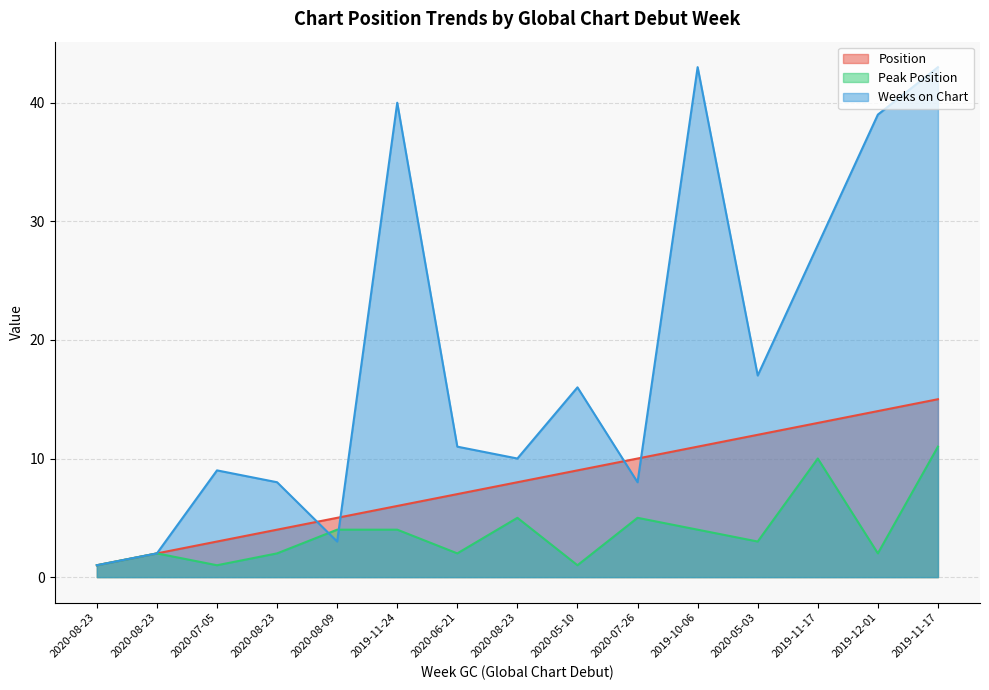

List the series in order of their overall mean, highest first.

Weeks on Chart, Position, Peak Position